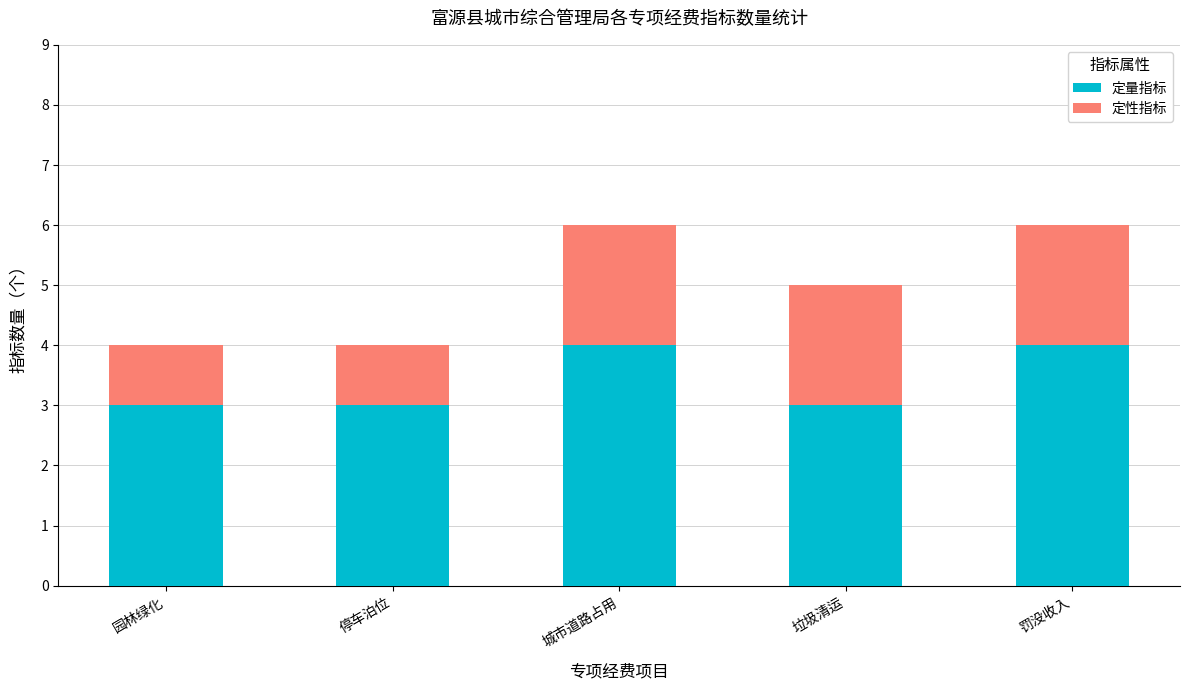

What are all the series names shown in the legend?

定量指标, 定性指标